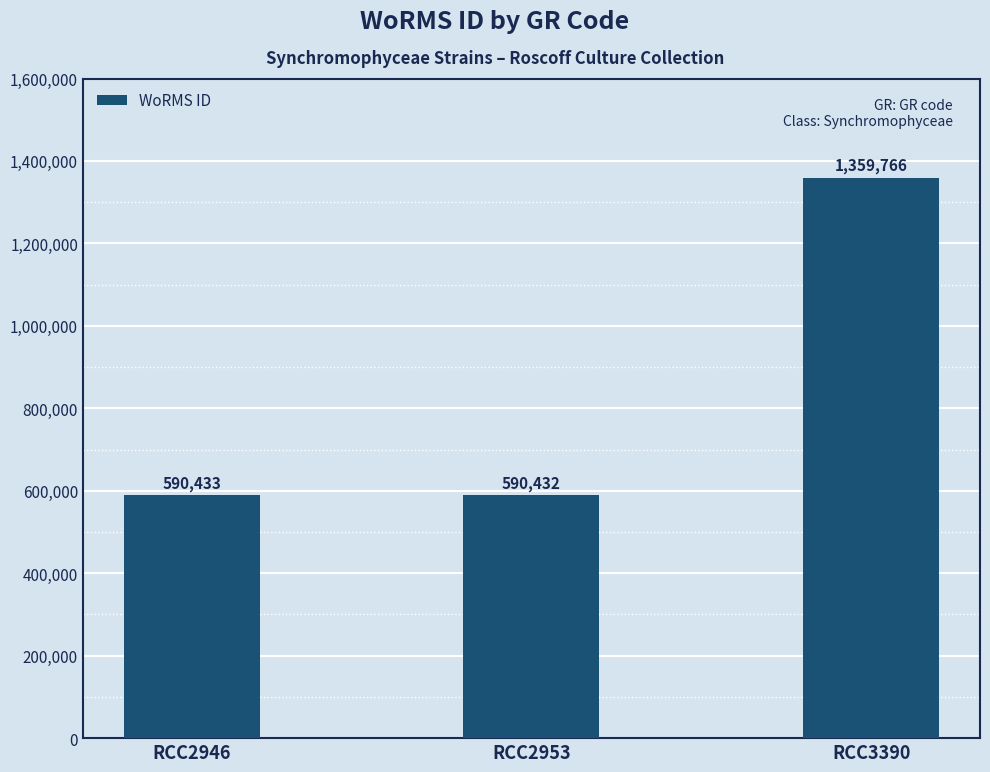

Between RCC2946 and RCC2953, which is larger?

RCC2946